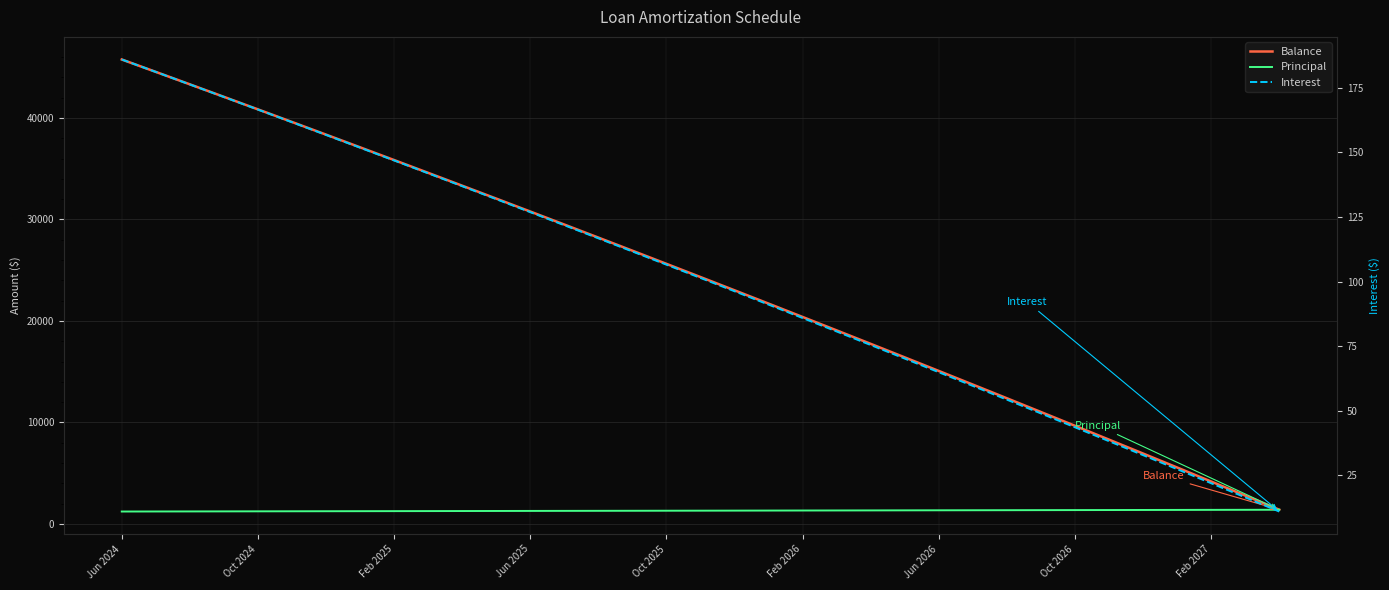

At which category is the sum across all series the highest?

Jun 2024